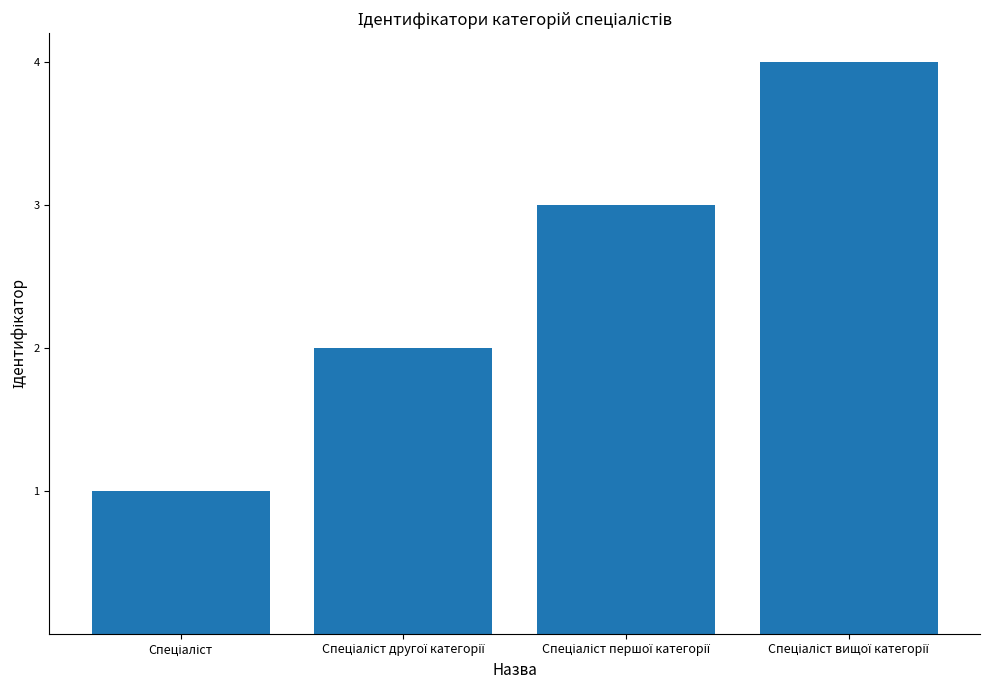

What is the sum of all values?

10